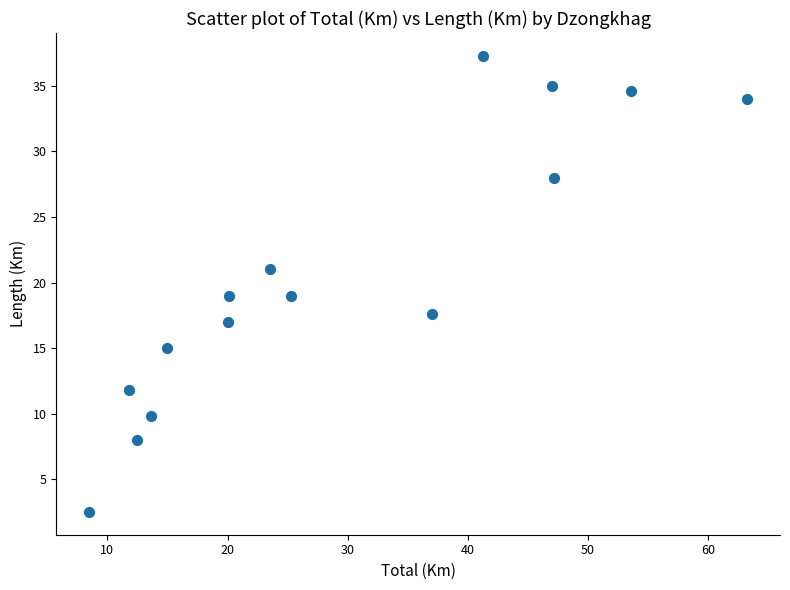

What is the range of X values (max minus min)?

54.8